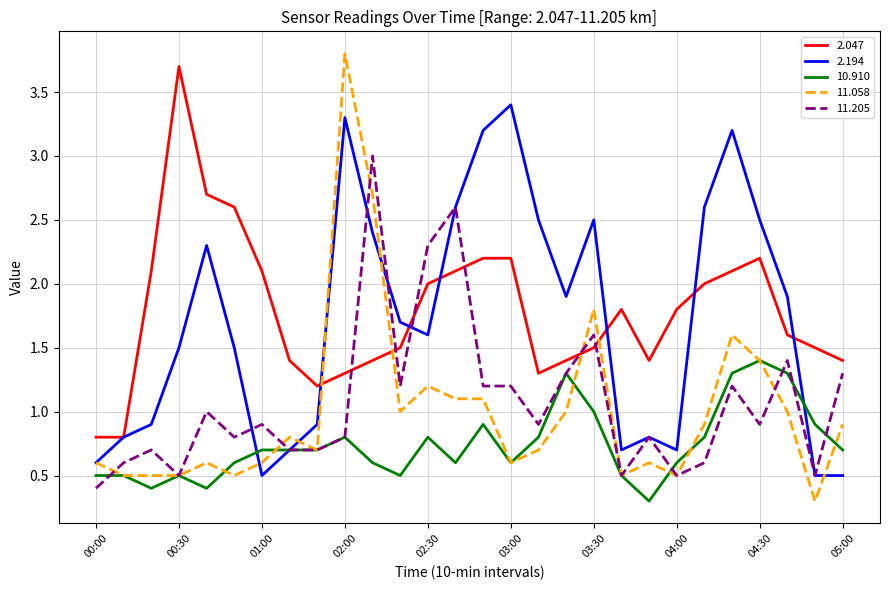

What are all the series names shown in the legend?

2.047, 2.194, 10.910, 11.058, 11.205